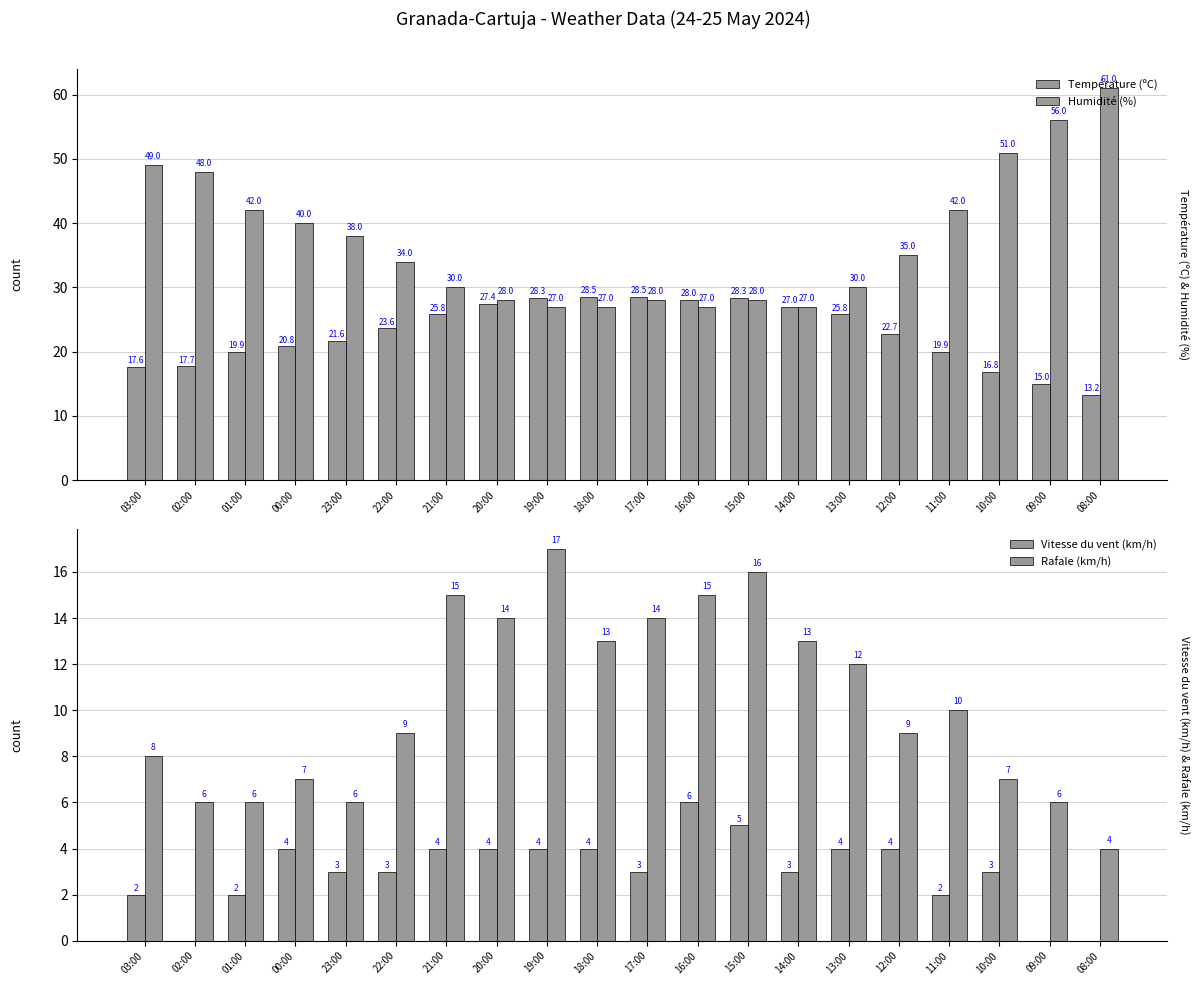

At 18:00, list the series in order from largest to smallest.

Température (ºC), Humidité (%), Rafale (km/h), Vitesse du vent (km/h)